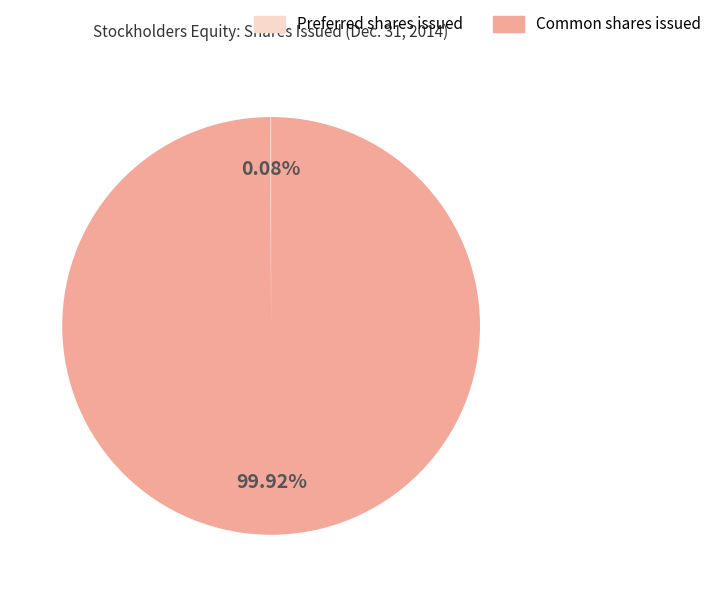

Is there any slice that represents more than half of the pie?

Yes